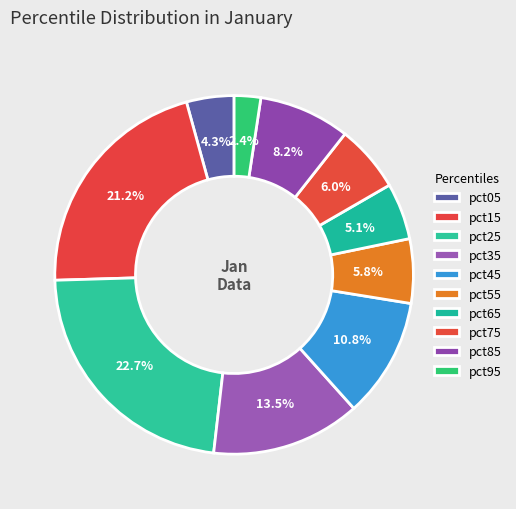

Does pct45 represent more than half of the total?

No